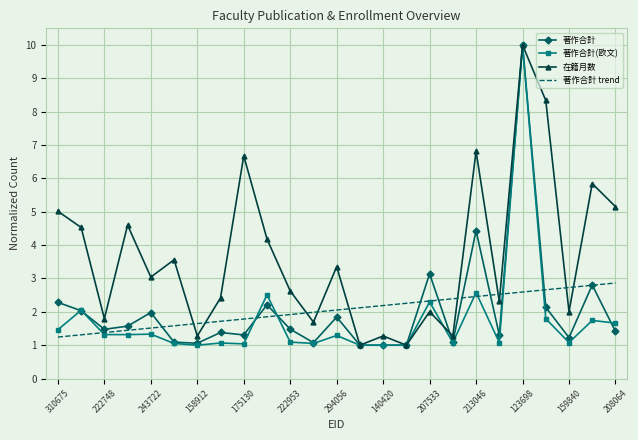

Which series has the largest total across all categories?

在籍月数